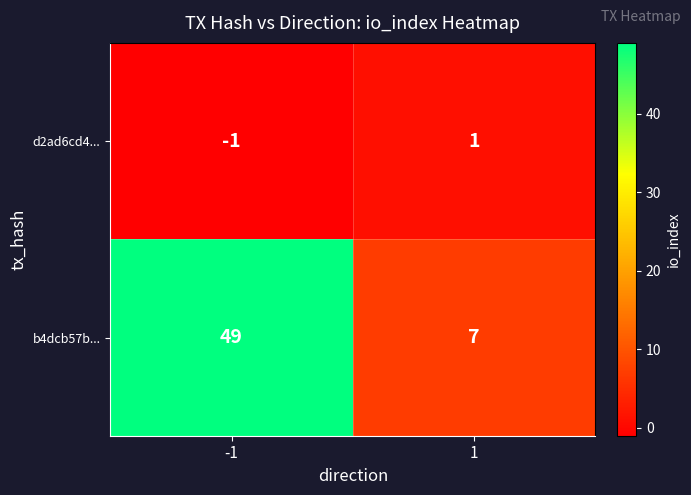

Is it true that d2ad6cd4... equals 0 at -1?

False